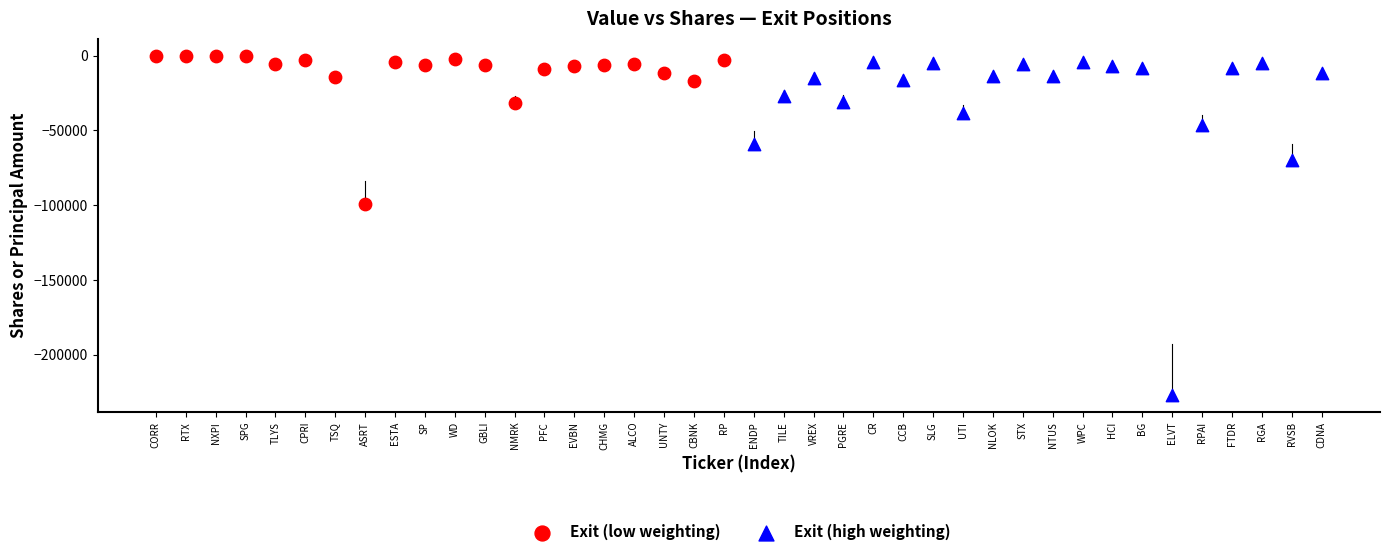

Which series reaches the maximum Y coordinate?

Exit (low weighting)